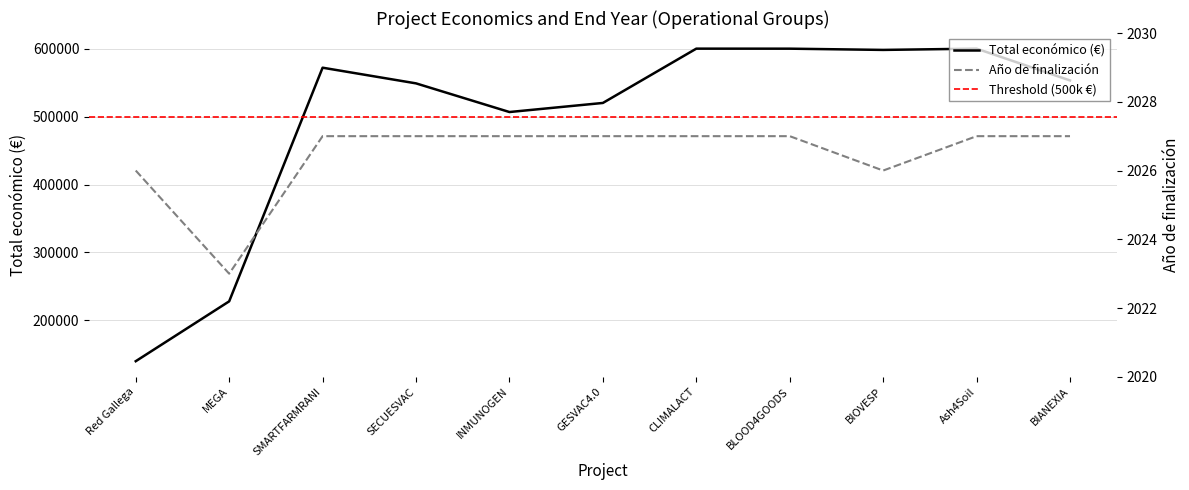

How many lines are shown in the chart?

2